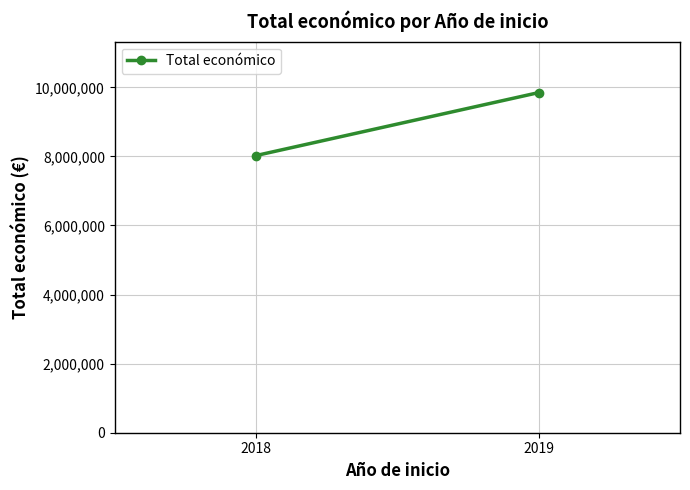

At which label is the value closest to 8936422?

2018